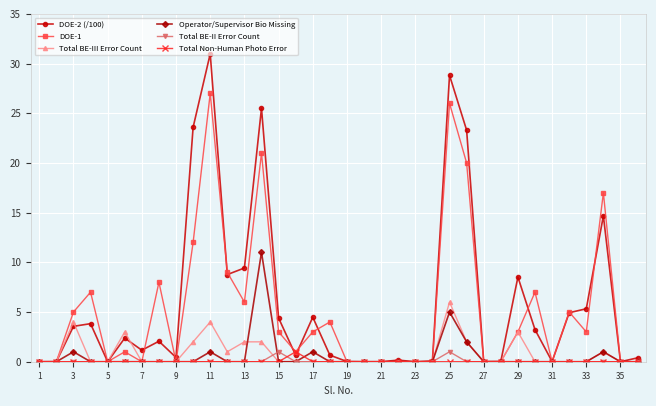

At how many categories does at least one series exceed 16?

6